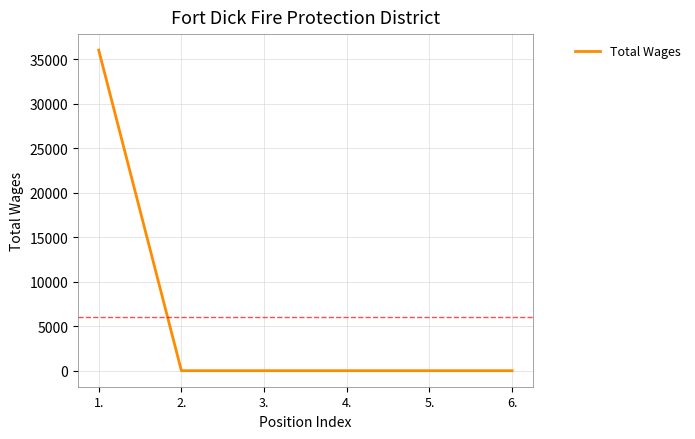

Reading left to right, list all the values displayed in this chart.

1.=36000	2.=0	3.=0	4.=0	5.=0	6.=0